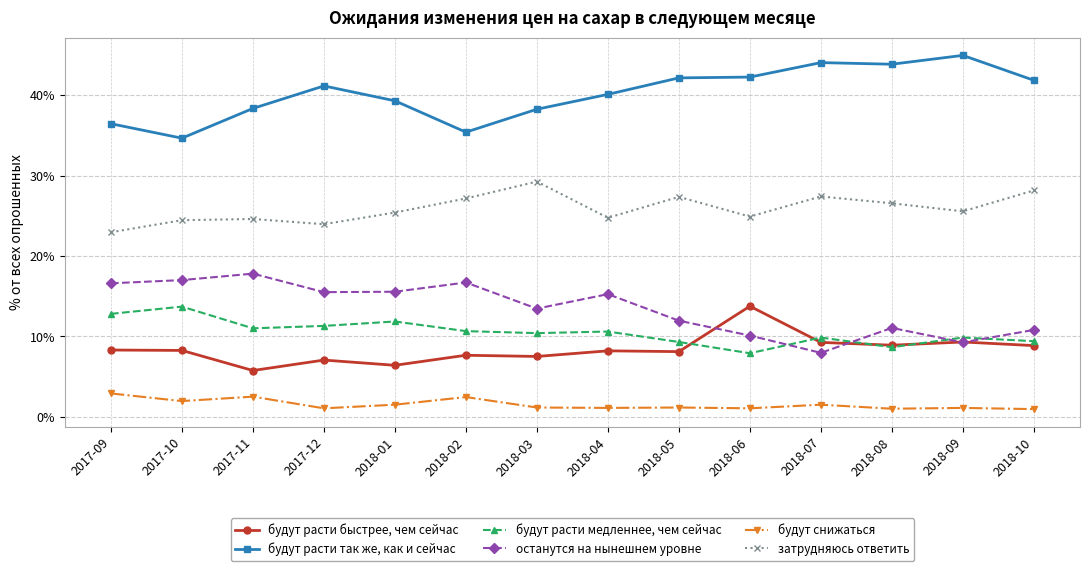

What is the highest value of the будут расти так же, как и сейчас series?

45.0